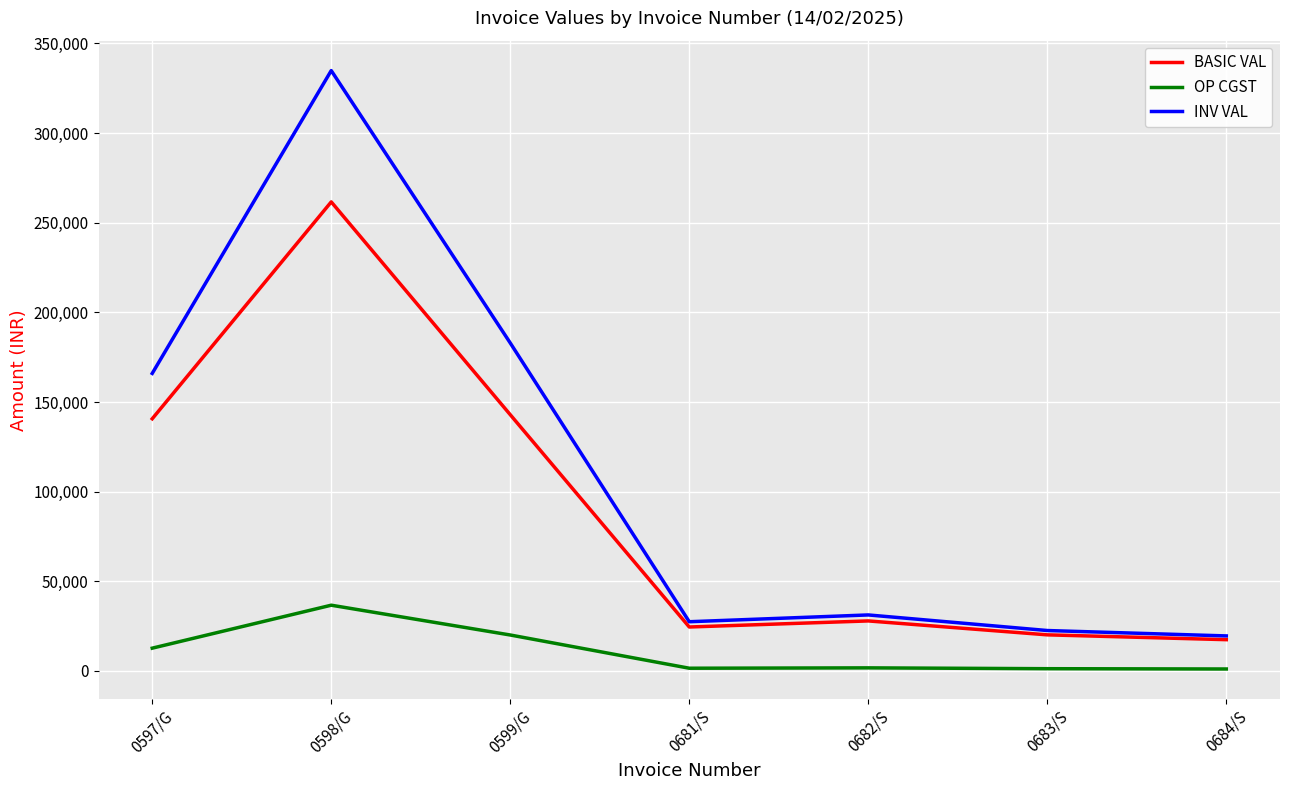

Does the chart display data point markers on the line(s)?

No